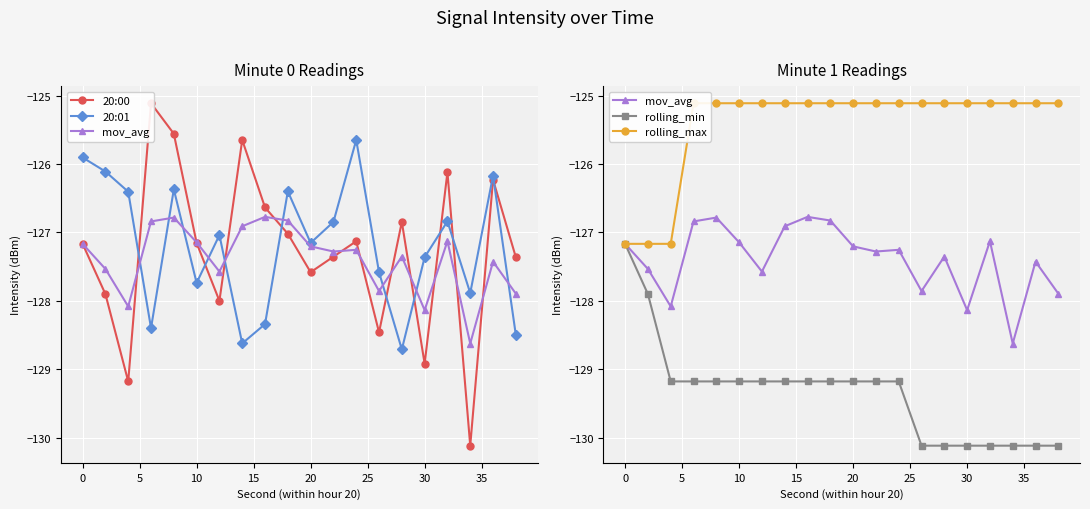

Which series has the widest spread of values?

20:00